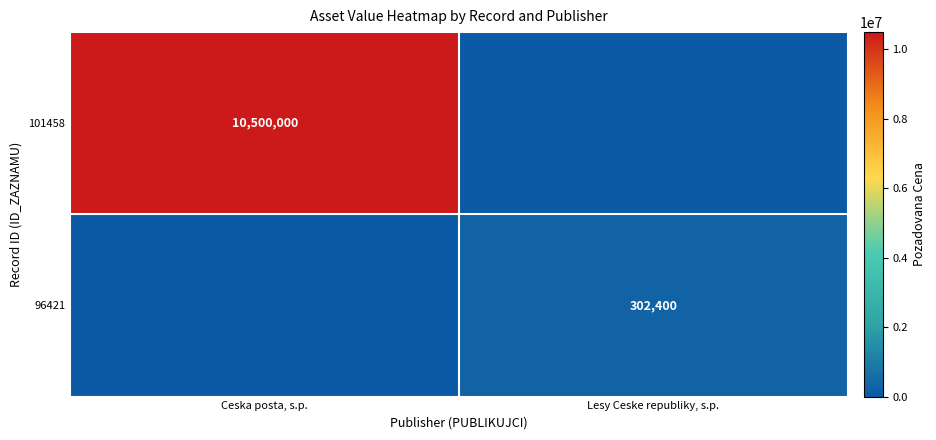

True or false: 101458 has a value of 15166296 at Ceska posta, s.p..

False